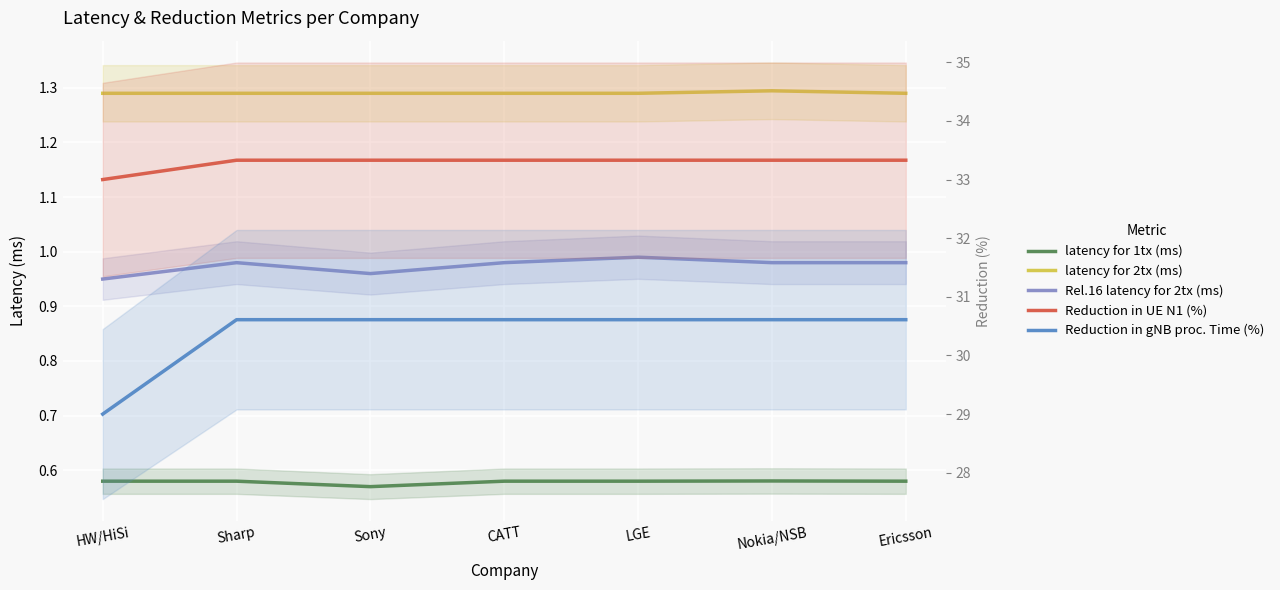

What are all the series names shown in the legend?

latency for 1tx (ms), latency for 2tx (ms), Rel.16 latency for 2tx (ms), Reduction in UE N1 (%), Reduction in gNB proc. Time (%)